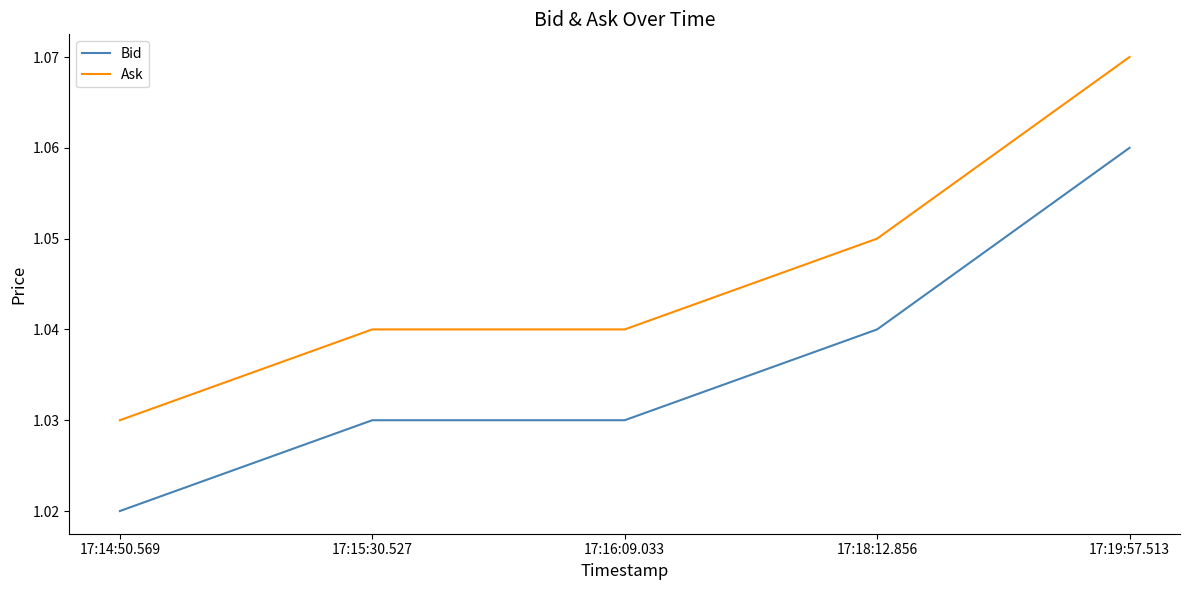

Which label corresponds to the largest value in the chart?

17:19:57.513